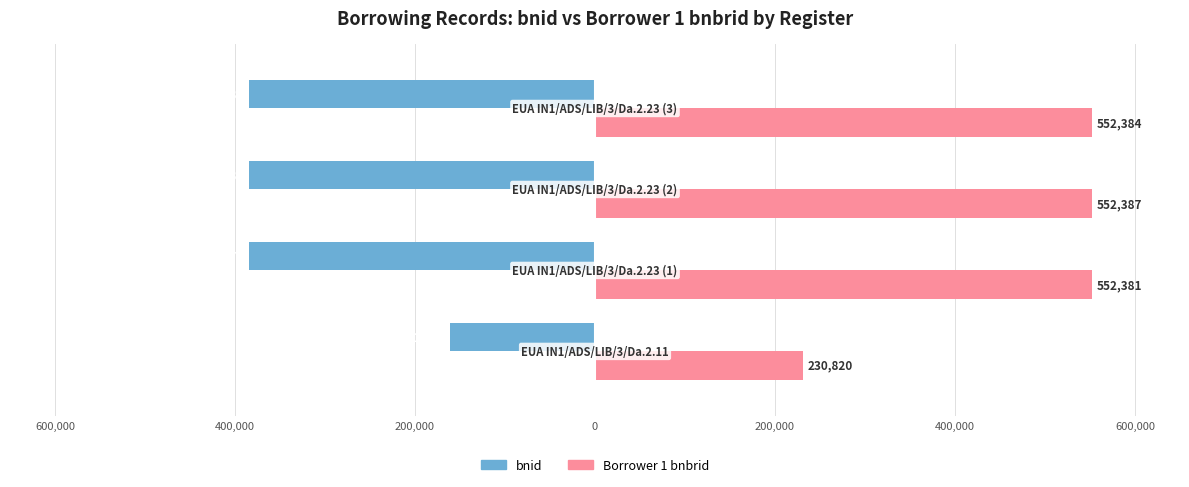

What are all the series names shown in the legend?

bnid, Borrower 1 bnbrid